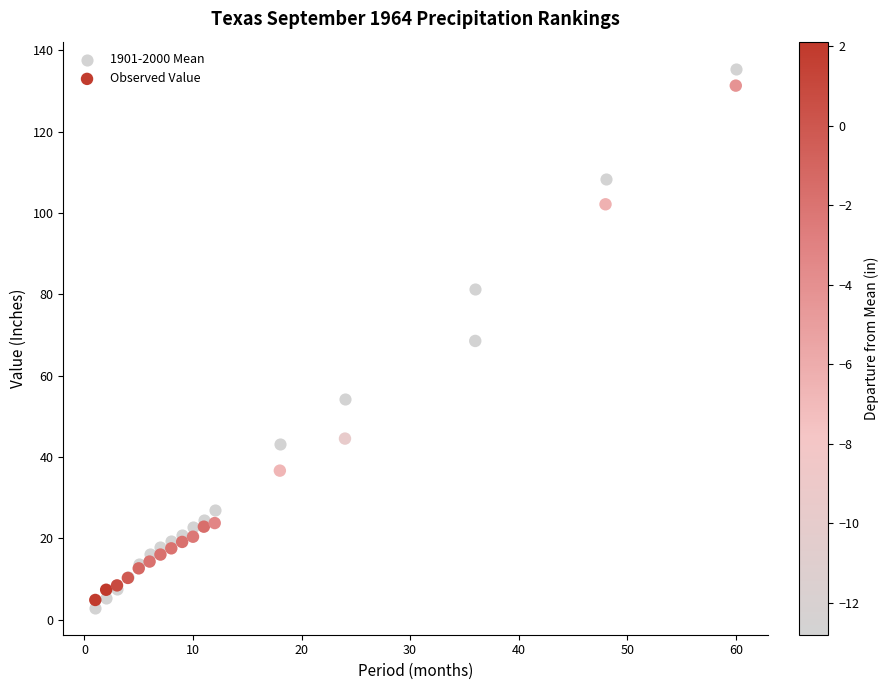

Which series has the widest spread of Y values?

1901-2000 Mean